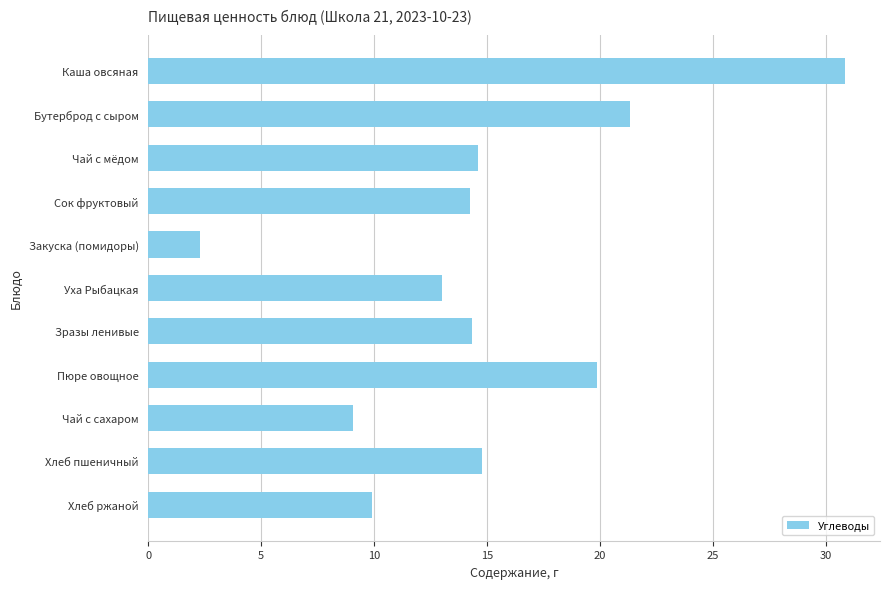

Count the number of data series in this chart.

1